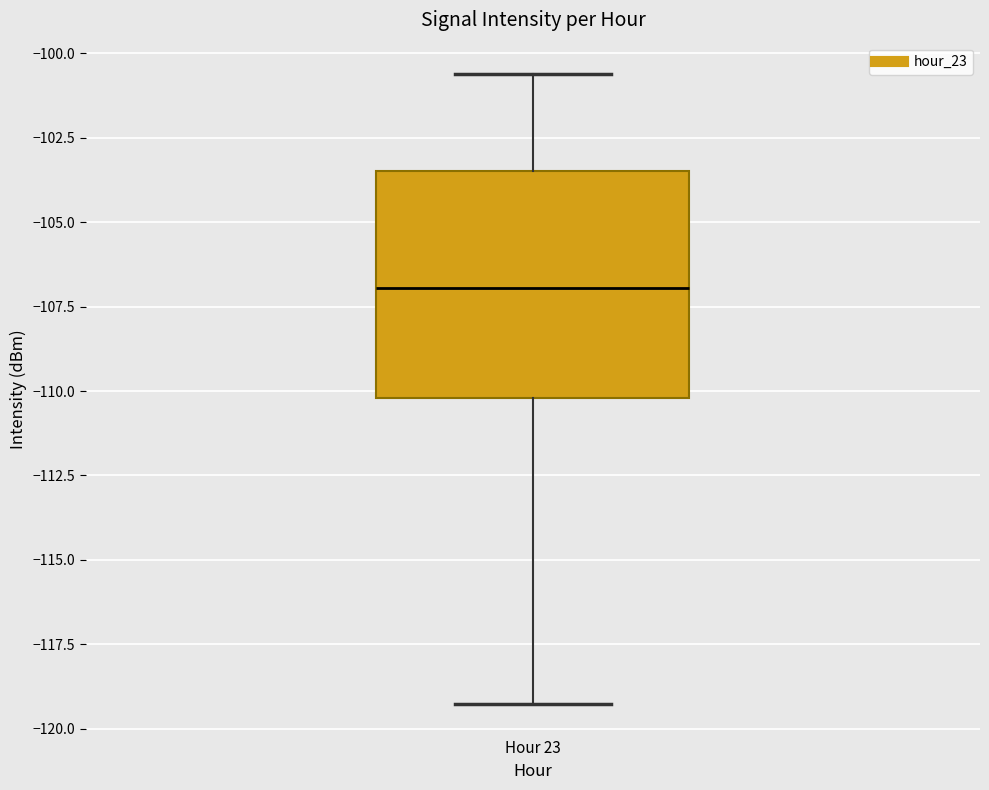

Where is the lower edge of the box for Hour 23 on the y-axis? The values are not printed on the chart, so give them approximately, as read against the axis.

-110.0